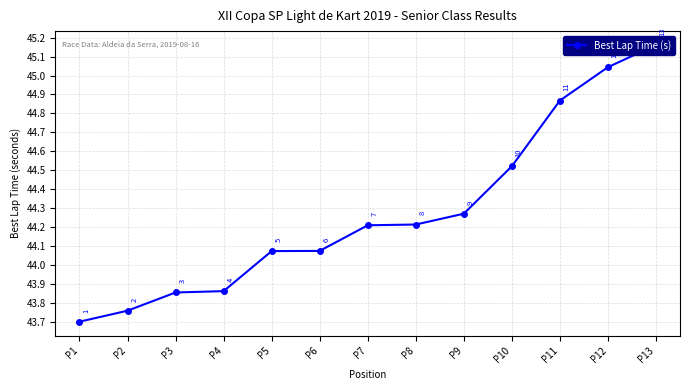

How many categories are shown in the chart?

13